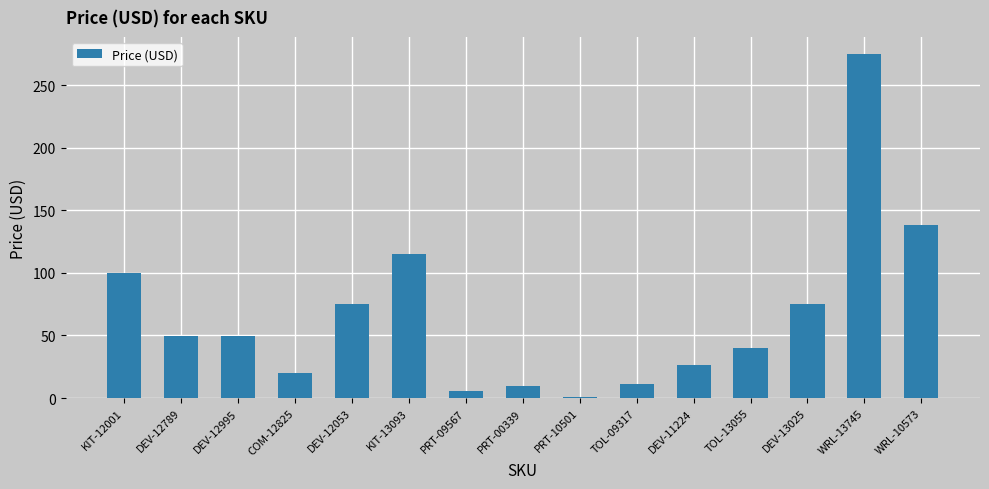

At which category does the chart reach its peak across all series?

WRL-13745